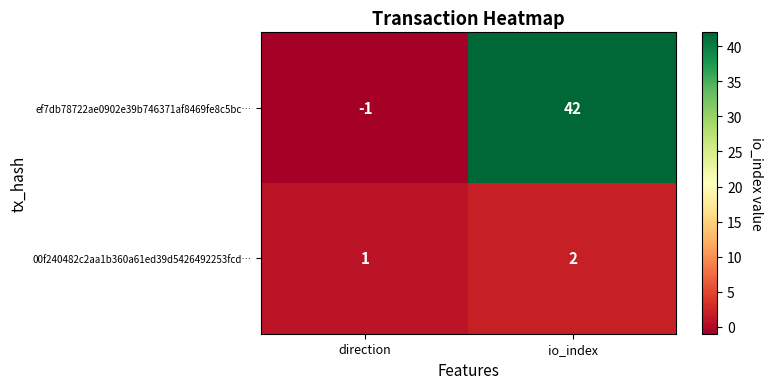

How many categories are shown in the chart?

2